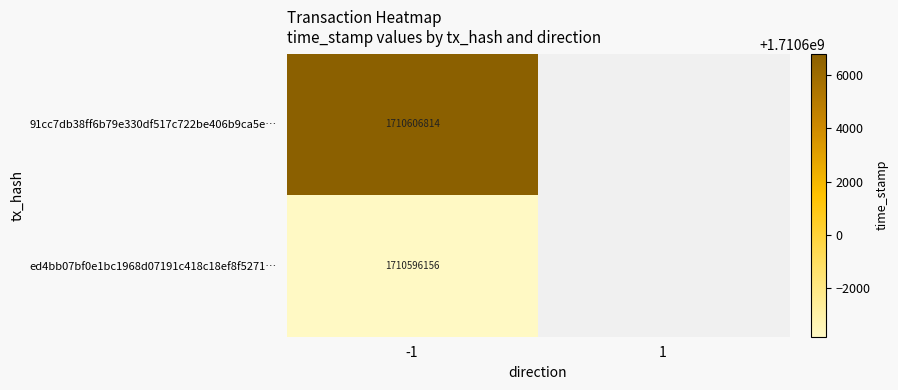

True or false: ed4bb07bf0e1bc1968d07191c418c18ef8f5271… has a value of 1710596156 at -1.

True